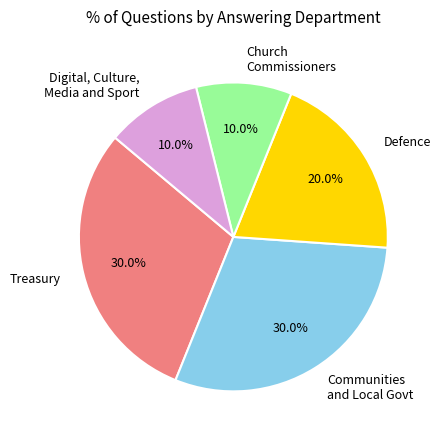

Approximately how many times larger is the value at Communities and Local Govt compared to Defence?

1.5